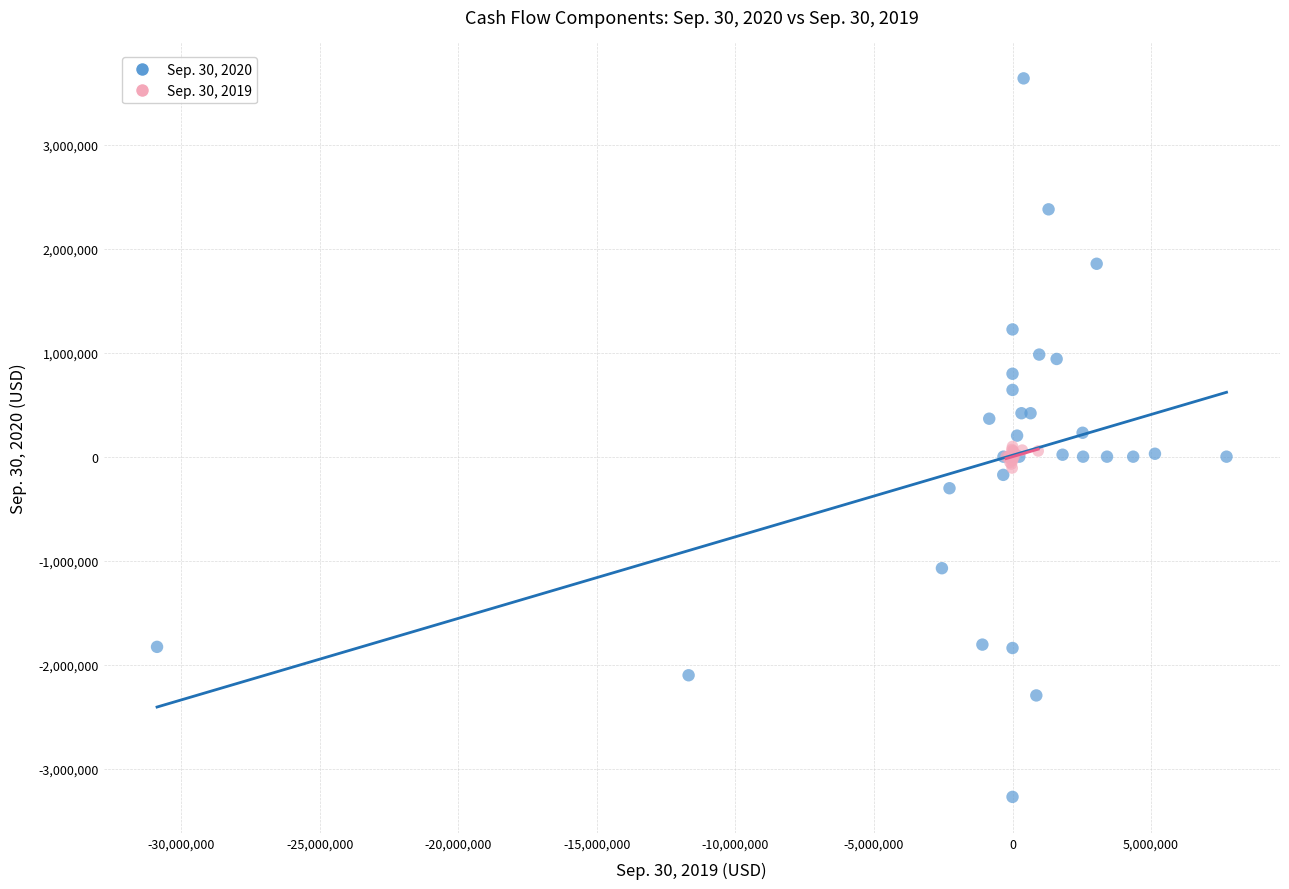

Which series reaches the maximum Y coordinate?

Sep. 30, 2020